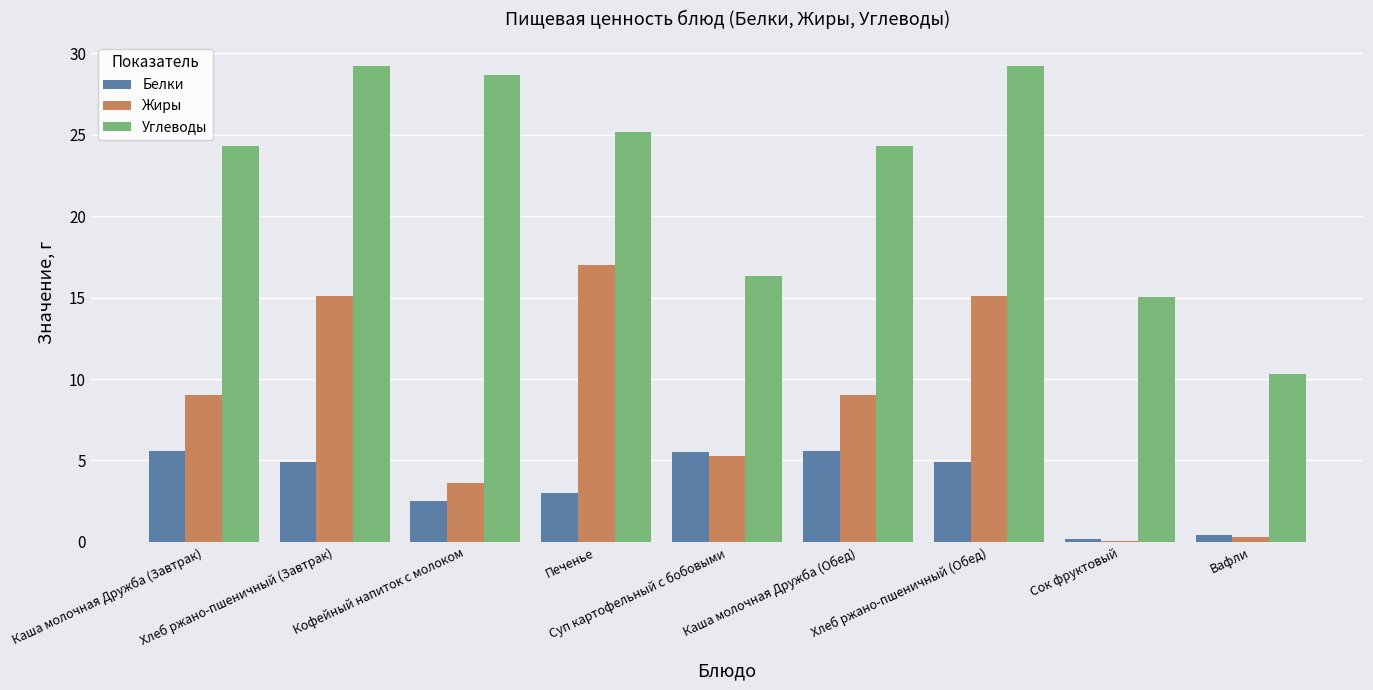

What is the sum of all Белки values?

32.6